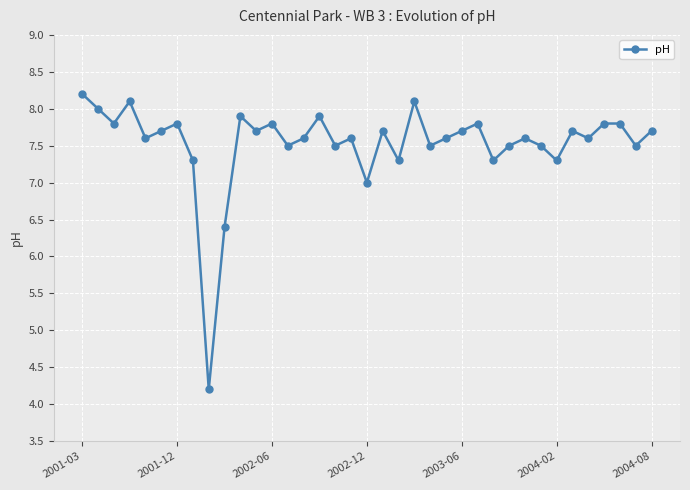

What is the value of the 31st point from the left?

7.3